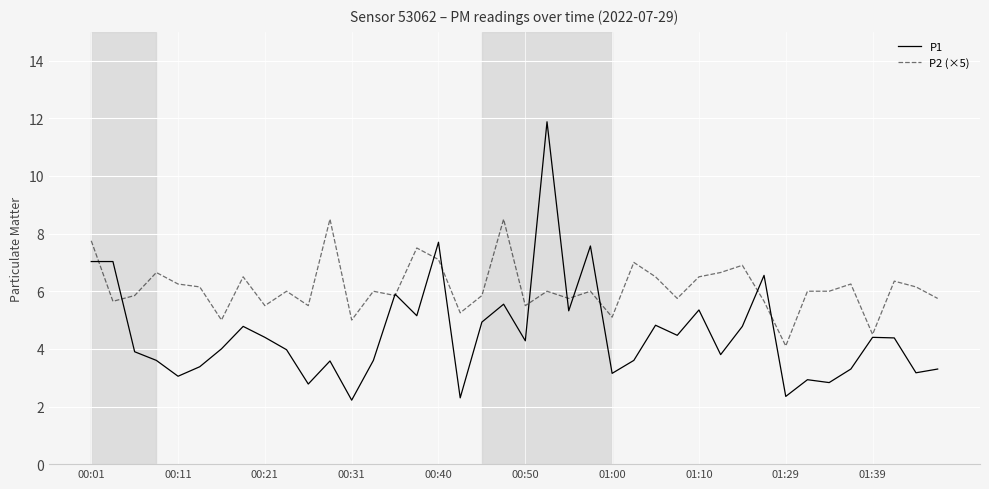

What is the maximum value shown in the chart?

11.9